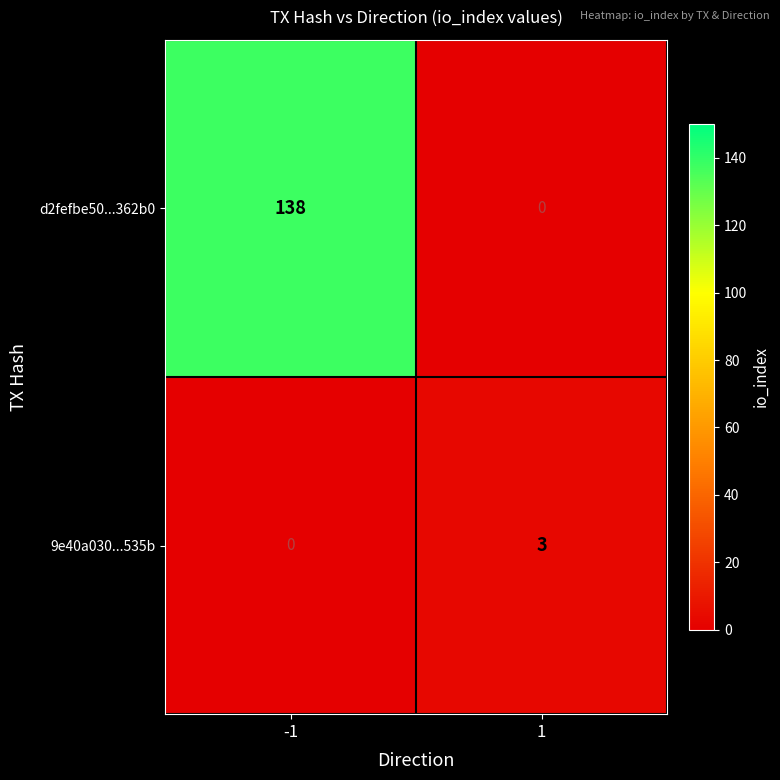

At which category is the sum across all series the highest?

-1